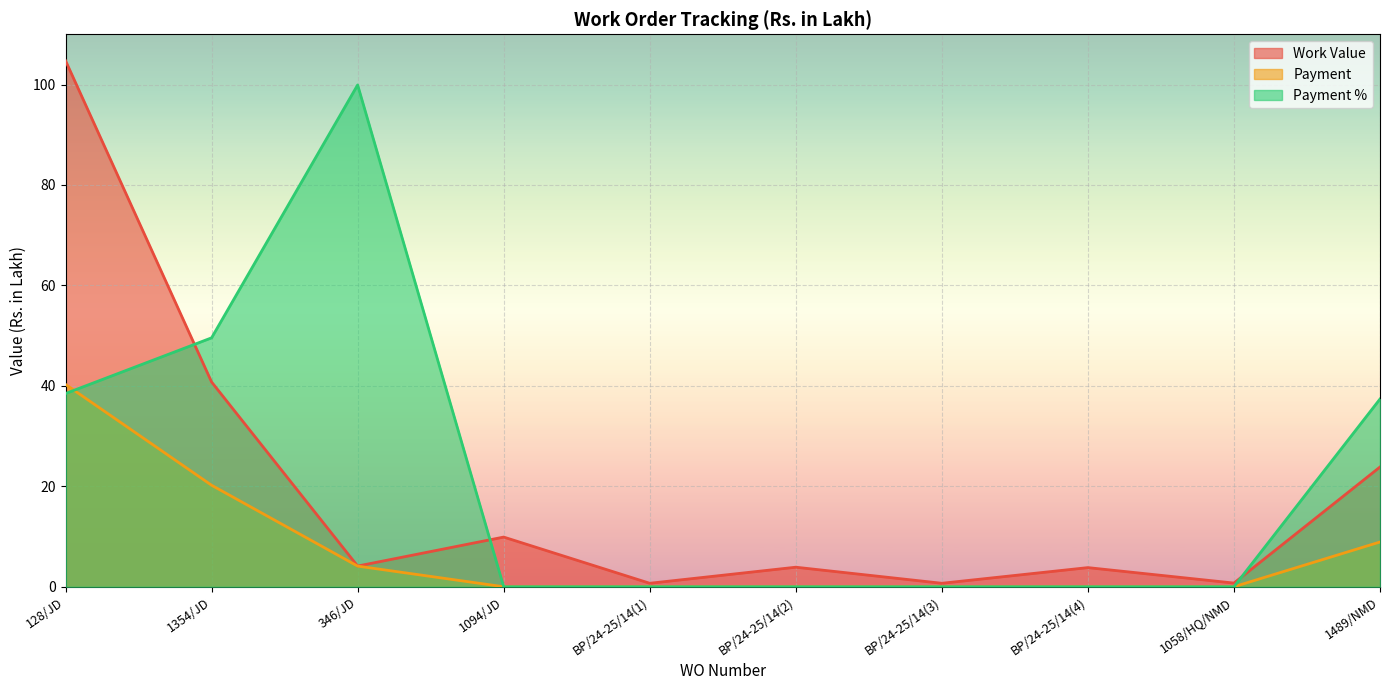

Does the chart display data point markers on the line(s)?

No